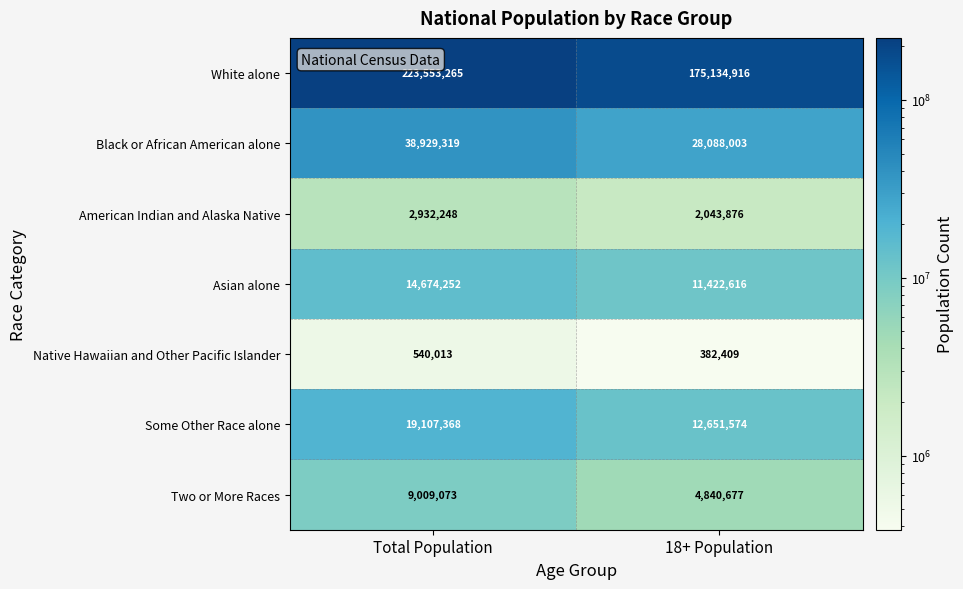

Reading left to right, transcribe all the data shown in this chart.

White alone: Total Population=223553265	18+ Population=175134916
Black or African American alone: Total Population=38929319	18+ Population=28088003
American Indian and Alaska Native: Total Population=2932248	18+ Population=2043876
Asian alone: Total Population=14674252	18+ Population=11422616
Native Hawaiian and Other Pacific Islander: Total Population=540013	18+ Population=382409
Some Other Race alone: Total Population=19107368	18+ Population=12651574
Two or More Races: Total Population=9009073	18+ Population=4840677